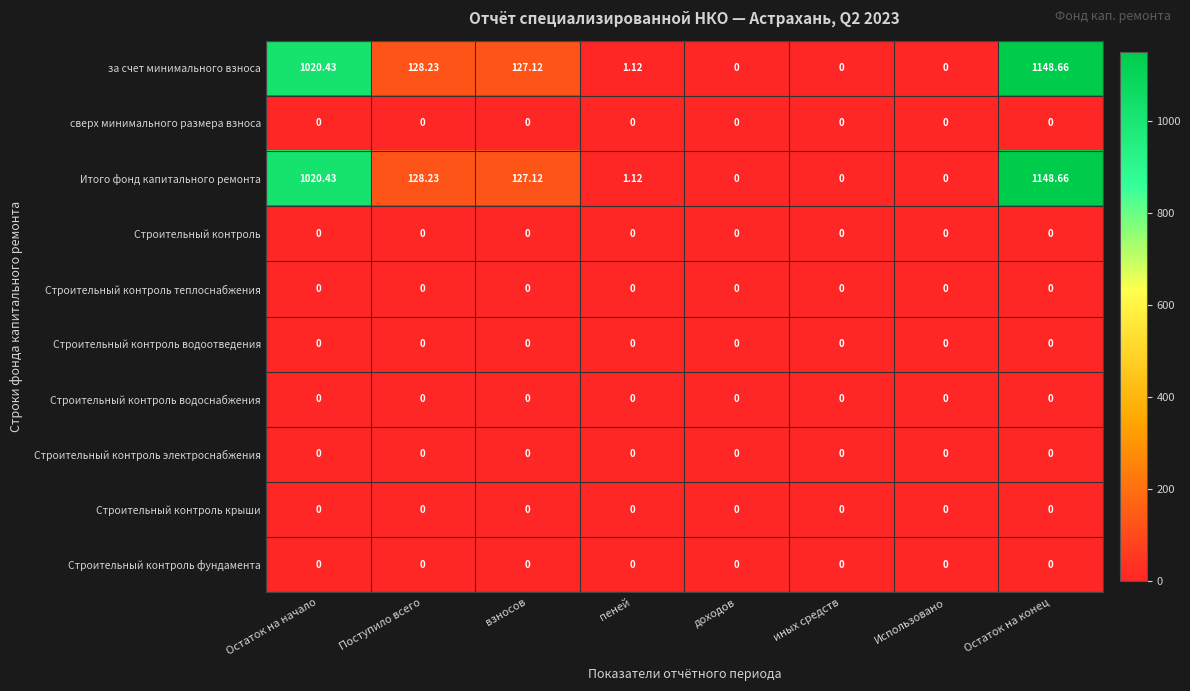

Which label corresponds to the largest value in the chart?

Остаток на конец